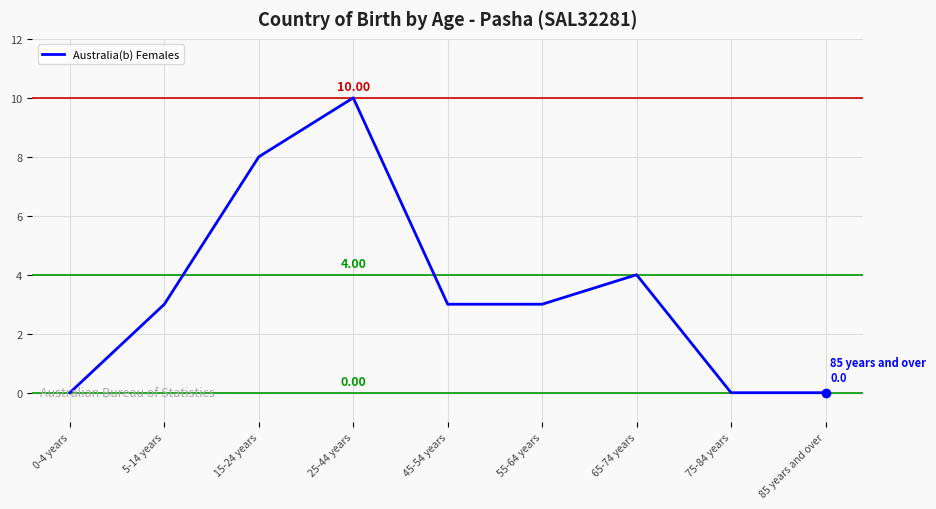

What position from the left is 25-44 years?

4